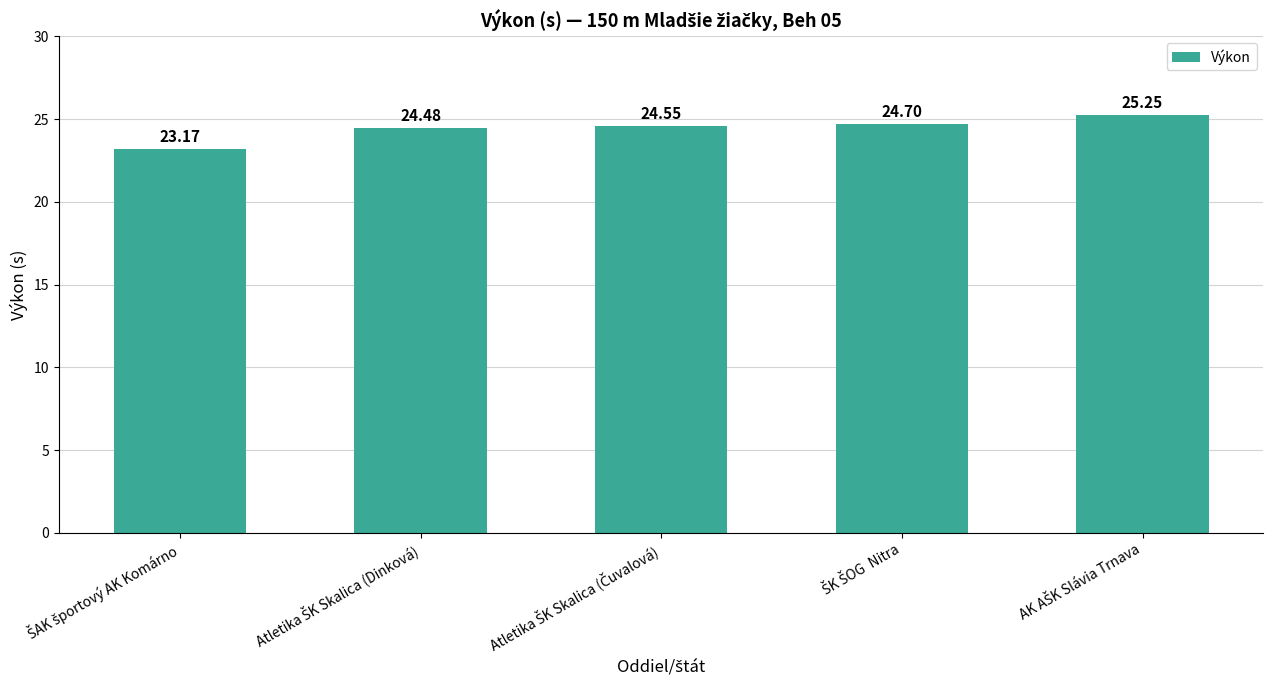

What is the difference between the maximum and minimum values?

2.1